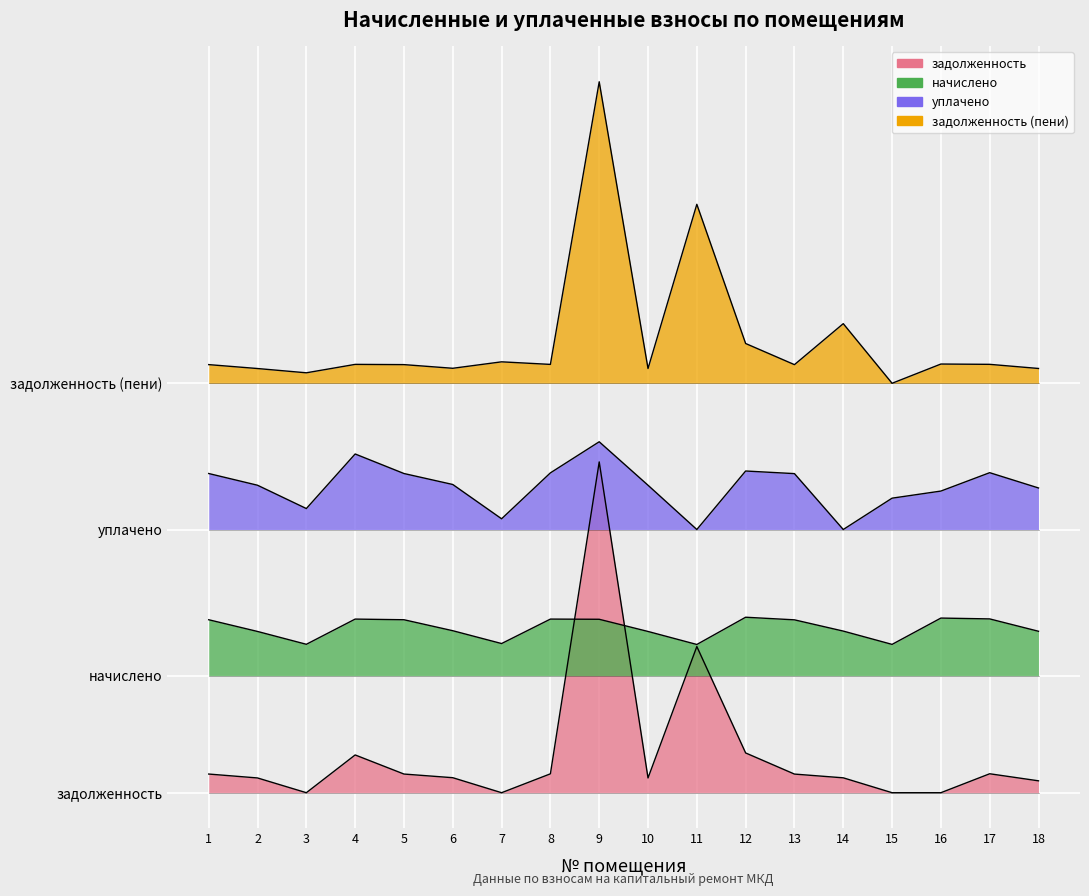

What is the sum of all уплачено values?

94329.1